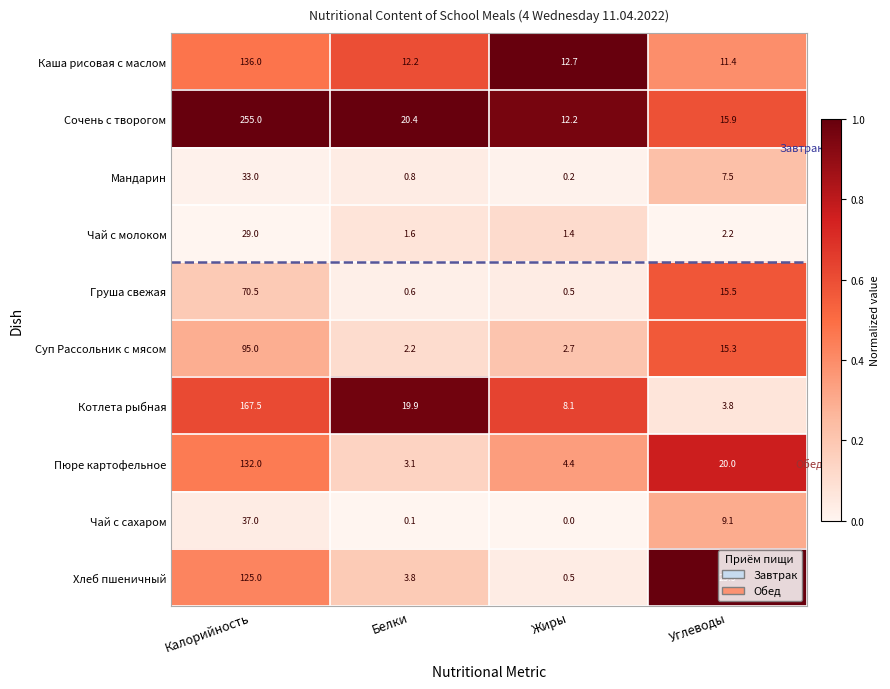

True or false: Хлеб пшеничный has a value of 25.5 at Углеводы.

True